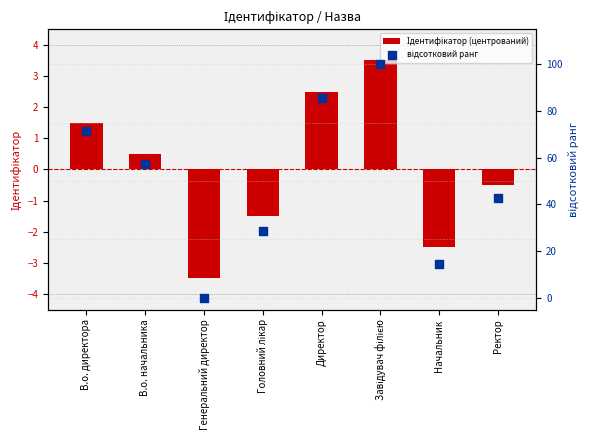

What is the total value across all series at Генеральний директор?

-3.5